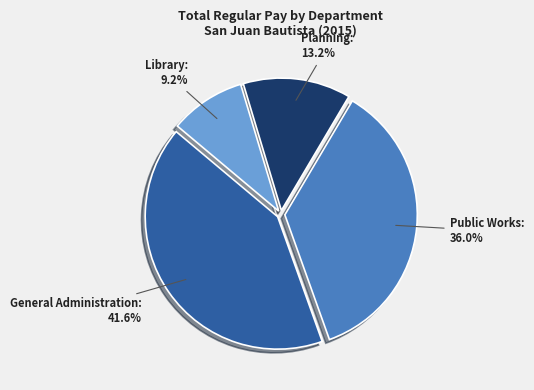

What is the largest slice in the pie chart?

General Administration